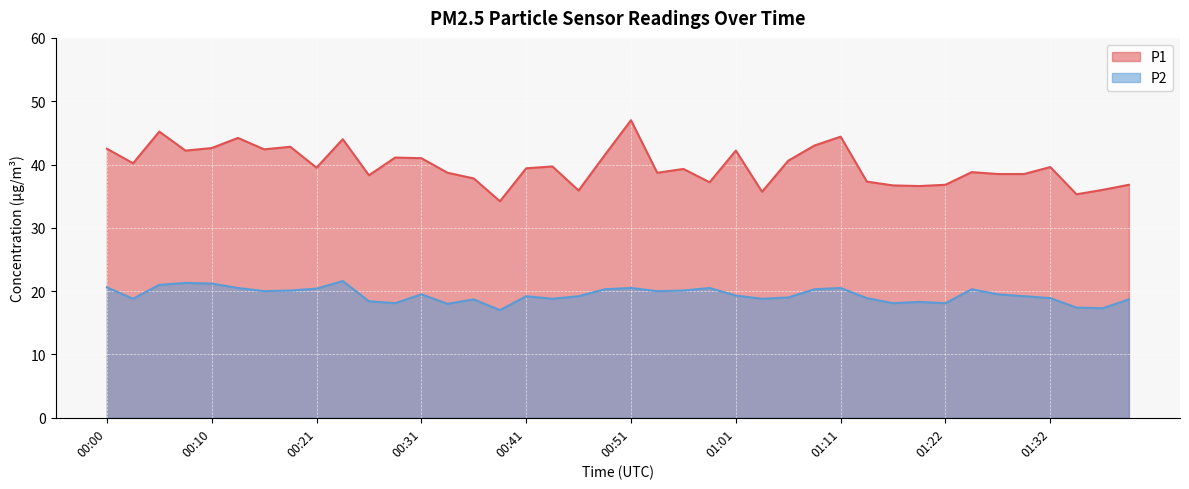

What is the total value across all series at 00:05?

66.2